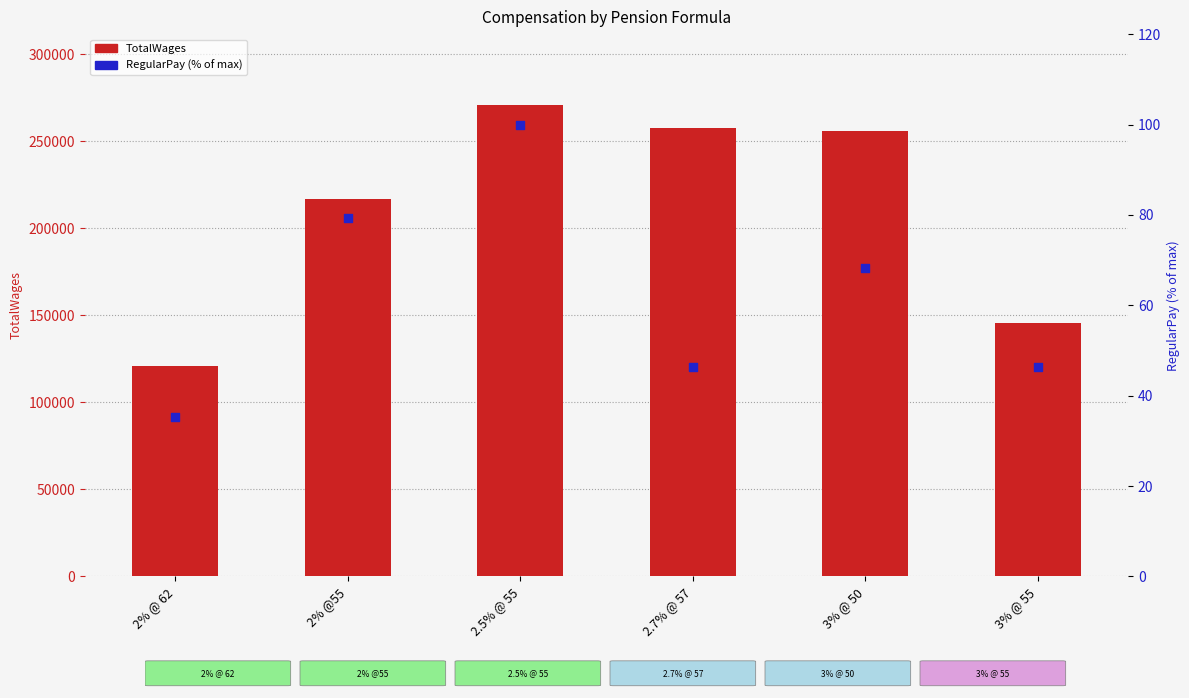

What is the total value across all series at 3% @ 50?

256188.3